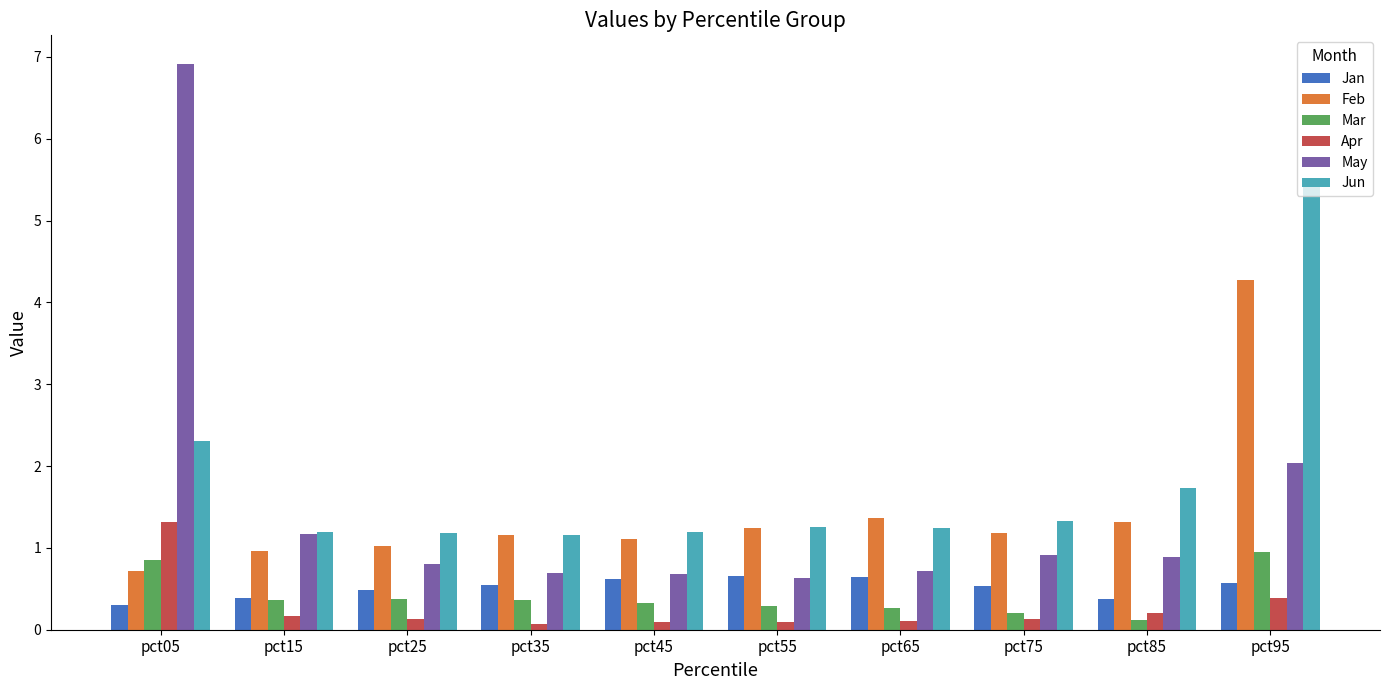

What is the value of the May bar at the 5th from the left?

0.7